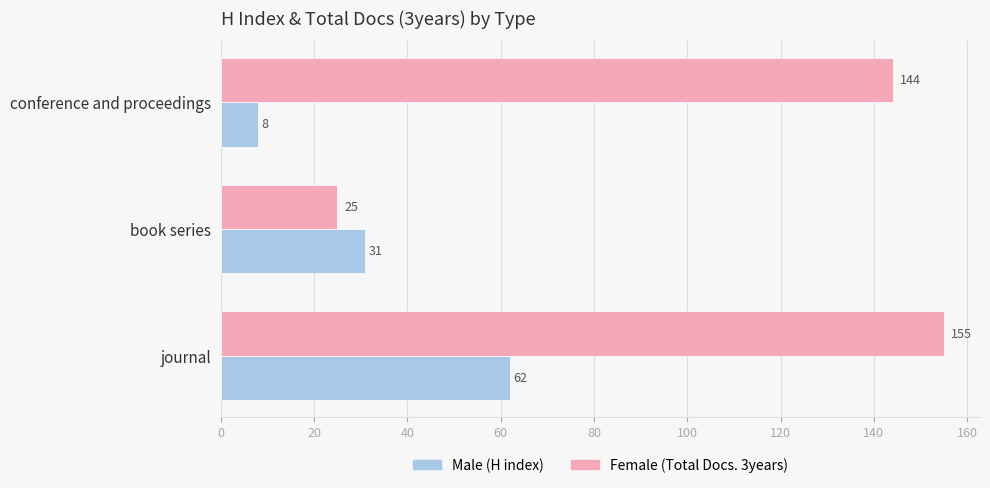

What is the minimum value for Male (H index)?

8